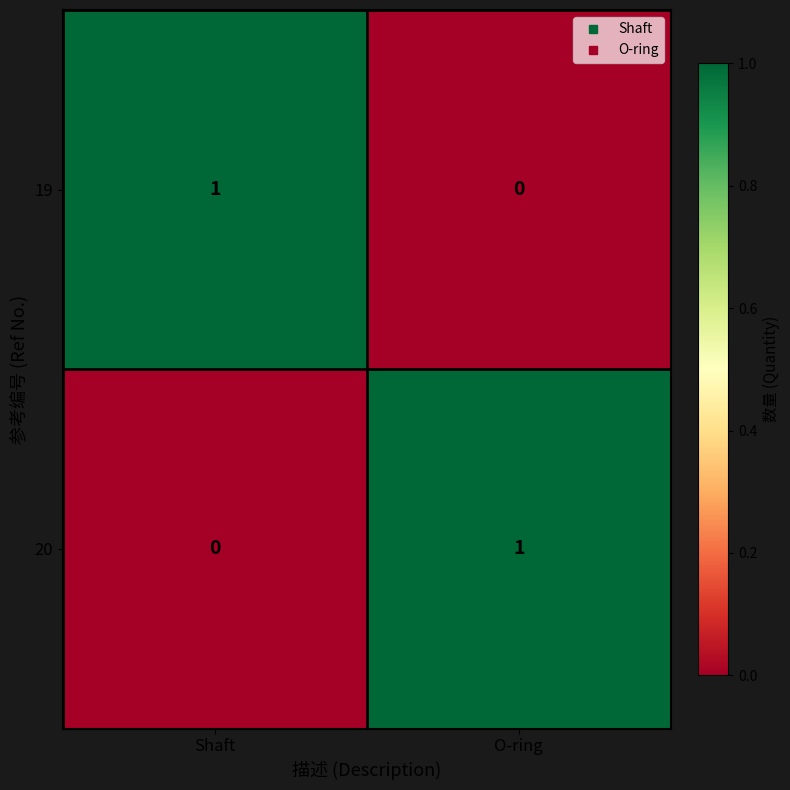

Is it true that 19 equals 1 at O-ring?

False